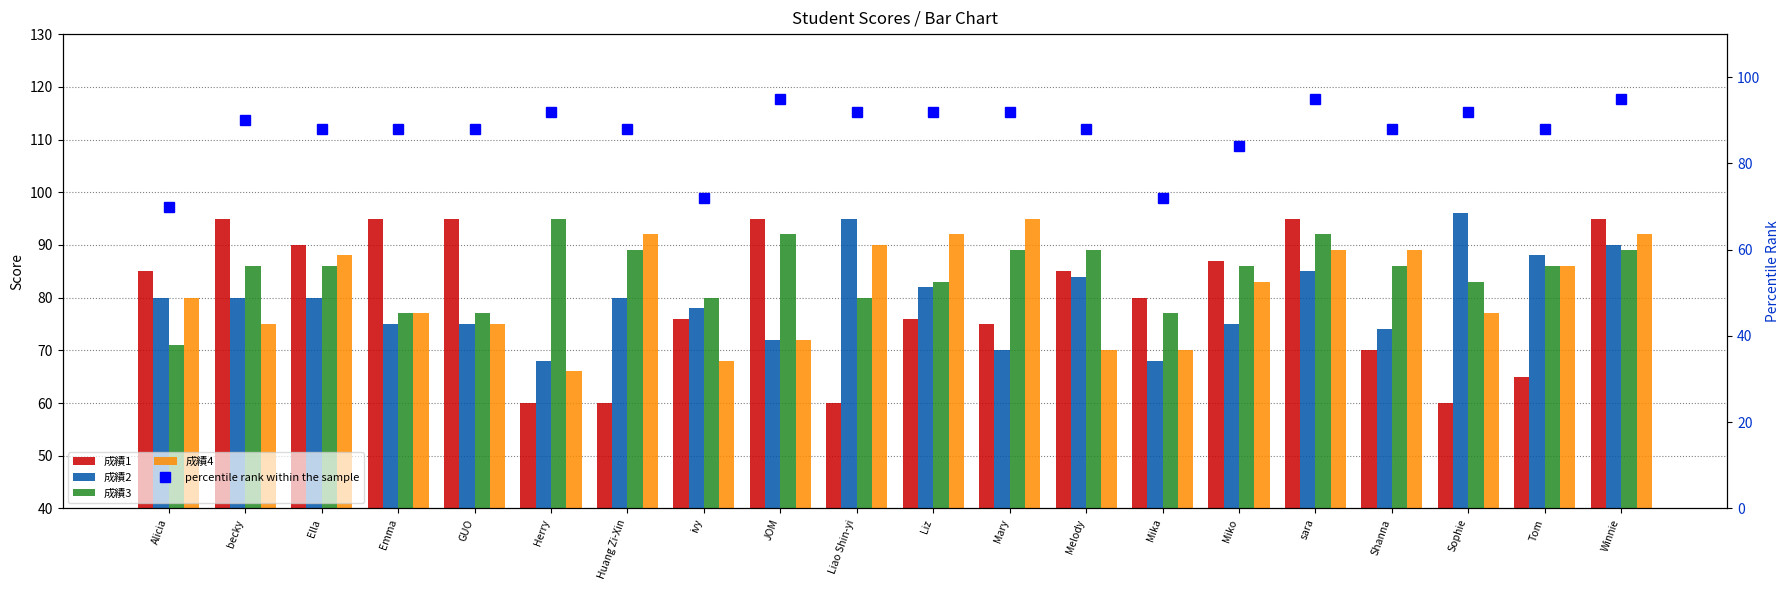

What is the value of the 成績3 bar at the 18th from the left?

83